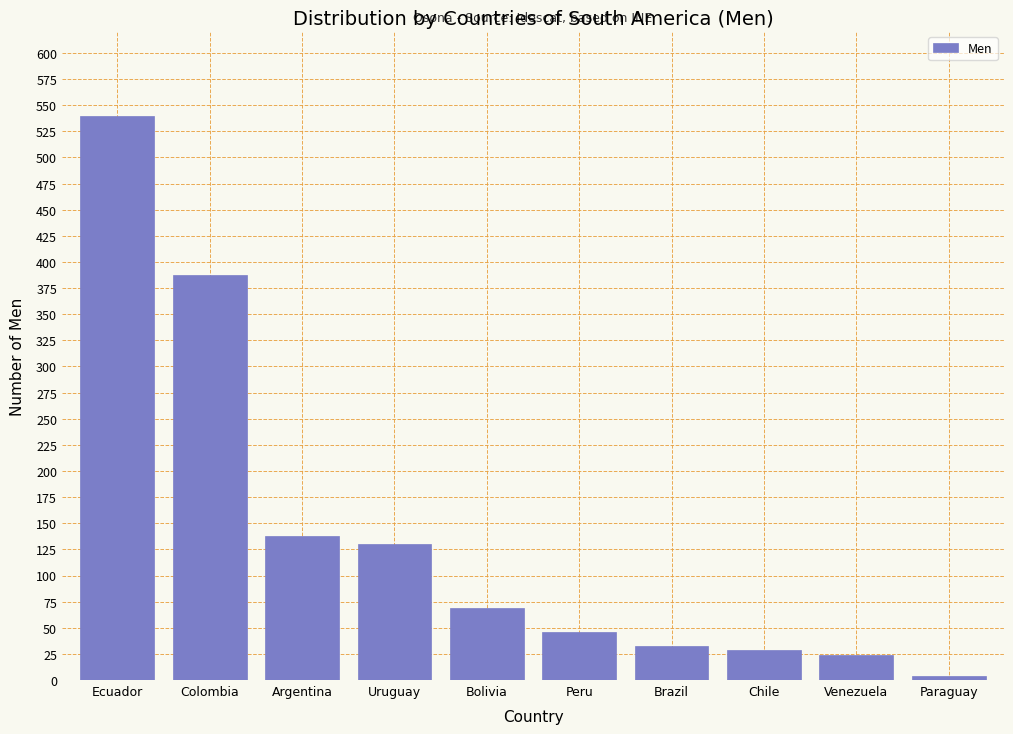

Reading left to right, transcribe all the data shown in this chart.

Ecuador=540	Colombia=388	Argentina=138	Uruguay=130	Bolivia=69	Peru=46	Brazil=33	Chile=29	Venezuela=24	Paraguay=4